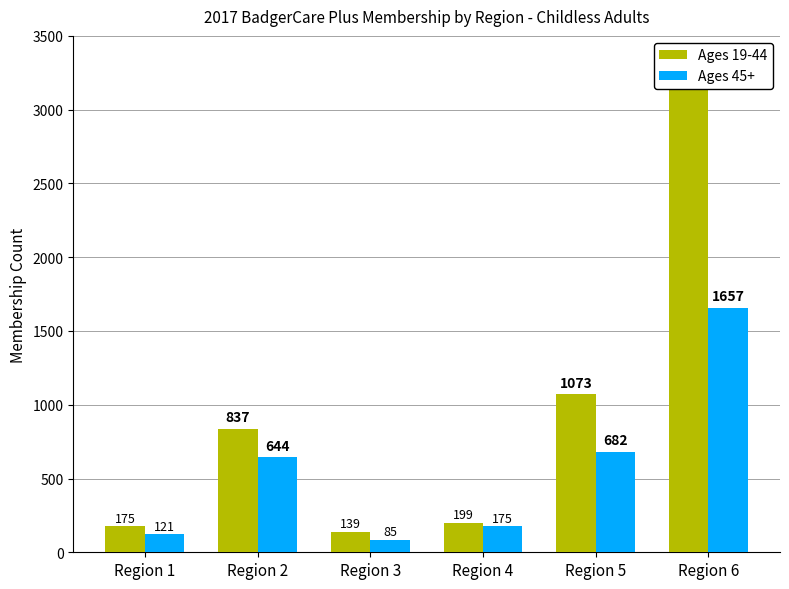

List the series in order of their peak value, lowest first.

Ages 45+, Ages 19-44